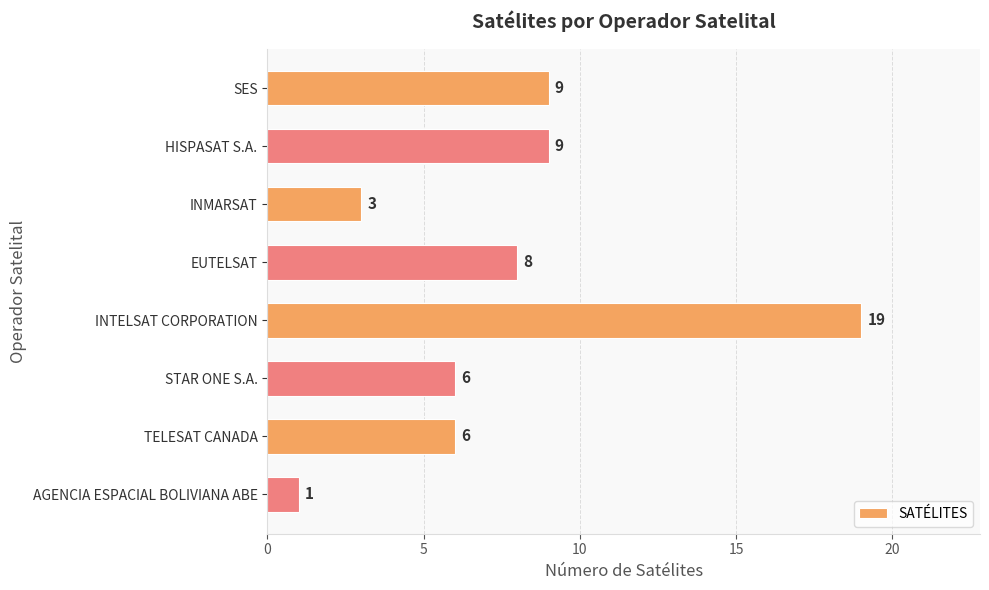

What is the difference between the maximum and minimum values?

18